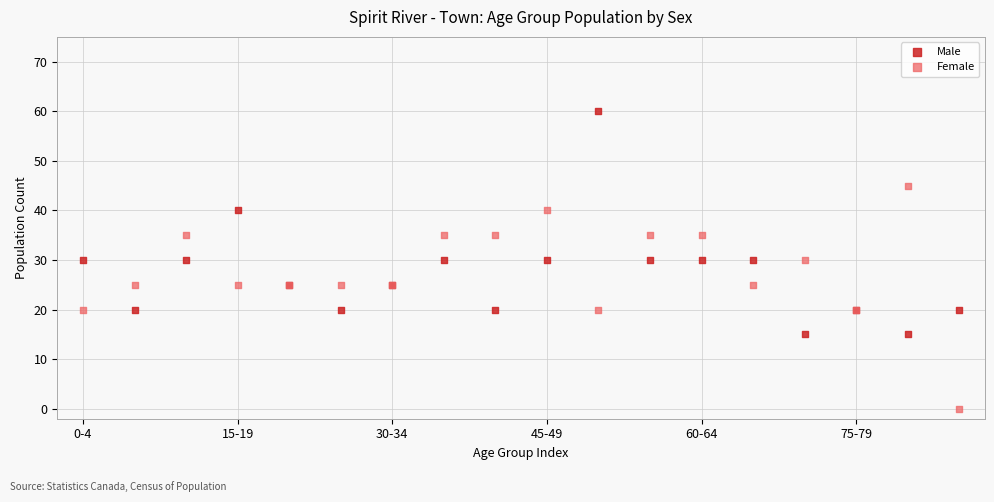

Which series contains the lowest Y value?

Female